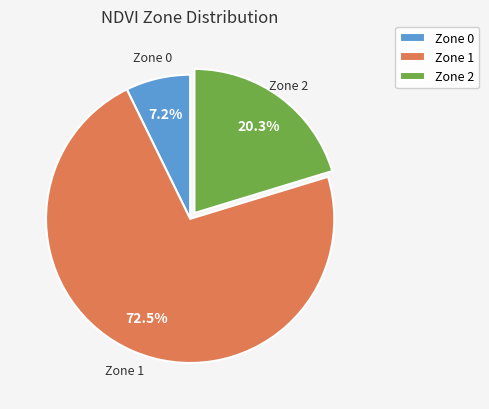

Rank the categories by value from highest to lowest.

Zone 1, Zone 2, Zone 0